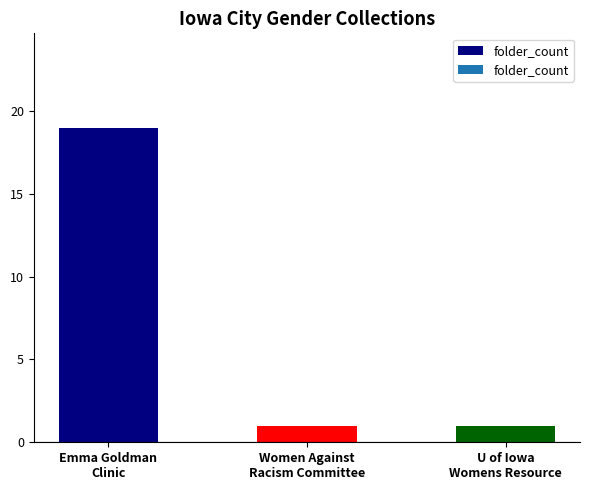

What is the sum of all values?

21